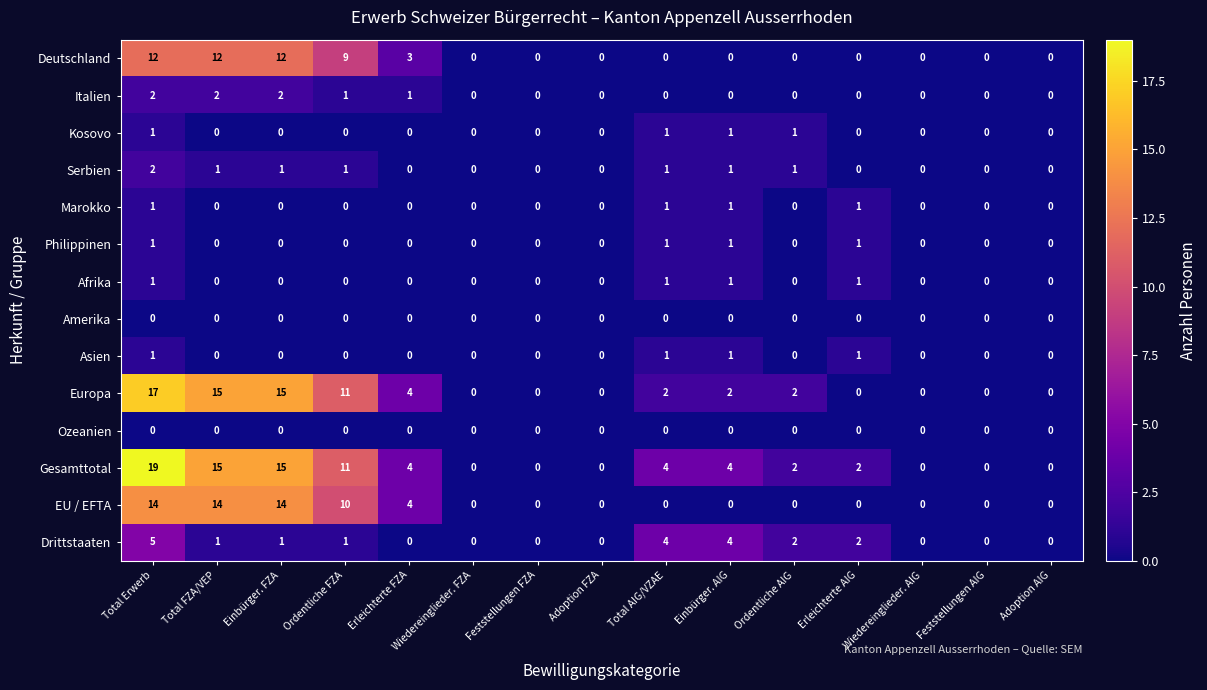

Where is Europa nearest to the value 8?

Ordentliche FZA